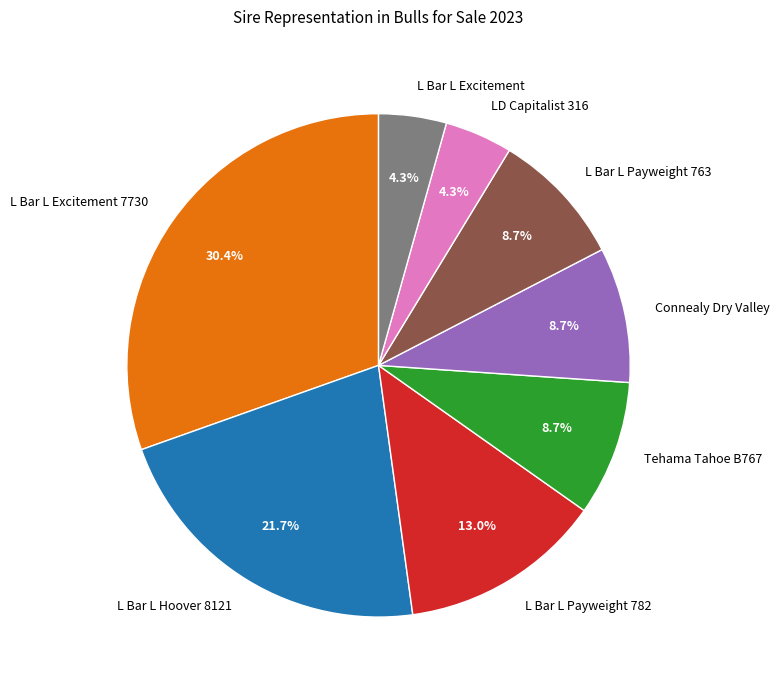

Between L Bar L Payweight 782 and L Bar L Hoover 8121, which is larger?

L Bar L Hoover 8121